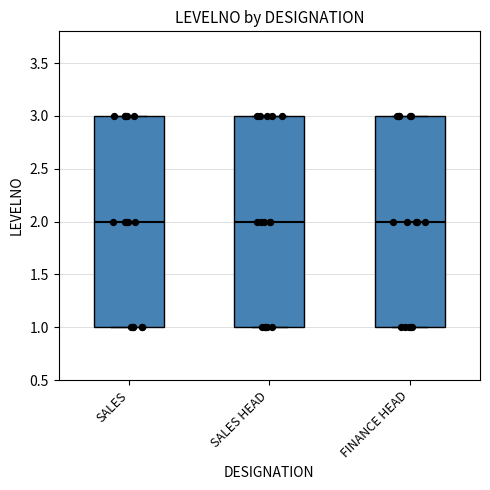

Reading left to right, transcribe this box plot: for each box, give where its median line is, the range the box spans, and where its two whiskers end, as read against the y-axis. The values are not printed on the chart, so give them approximately, as read against the axis.

SALES: median 2, box 1 to 3, whiskers 1 to 3
SALES HEAD: median 2, box 1 to 3, whiskers 1 to 3
FINANCE HEAD: median 2, box 1 to 3, whiskers 1 to 3